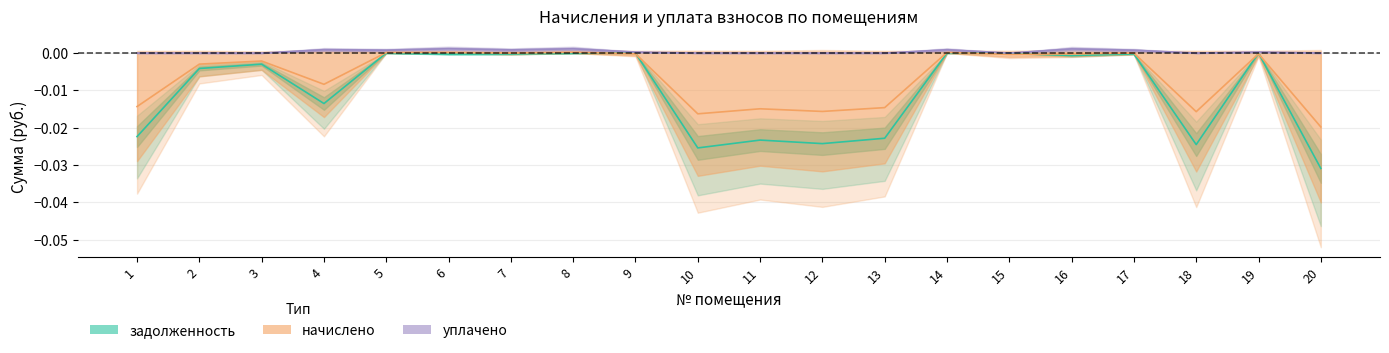

The уплачено series shows 0.0 at 15. True or false?

True